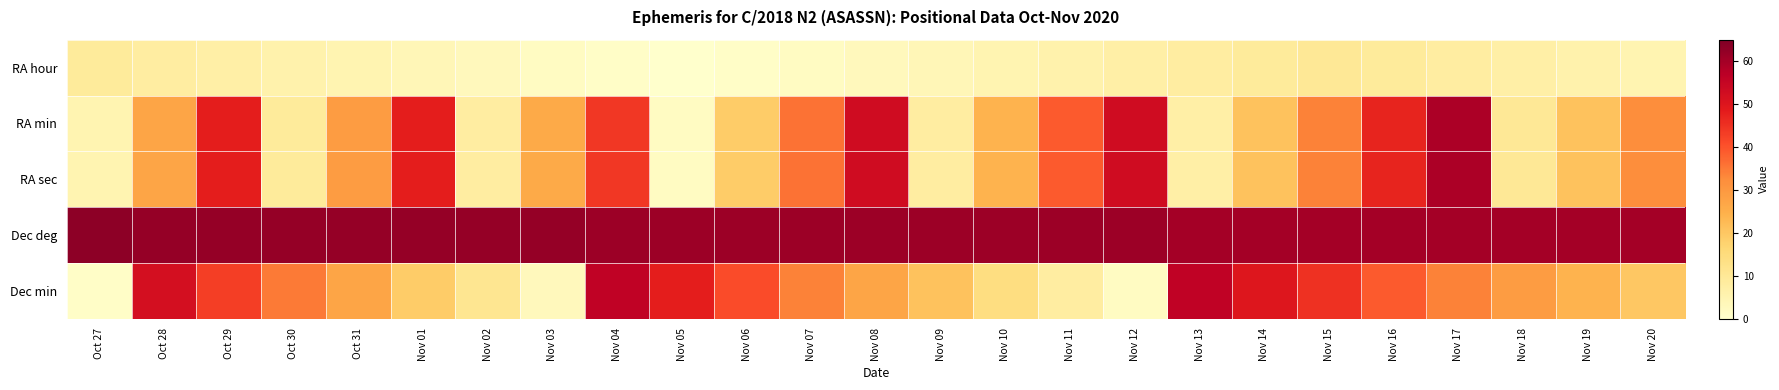

At Nov 19, list the series in order from largest to smallest.

Dec deg, Dec min, RA min, RA sec, RA hour